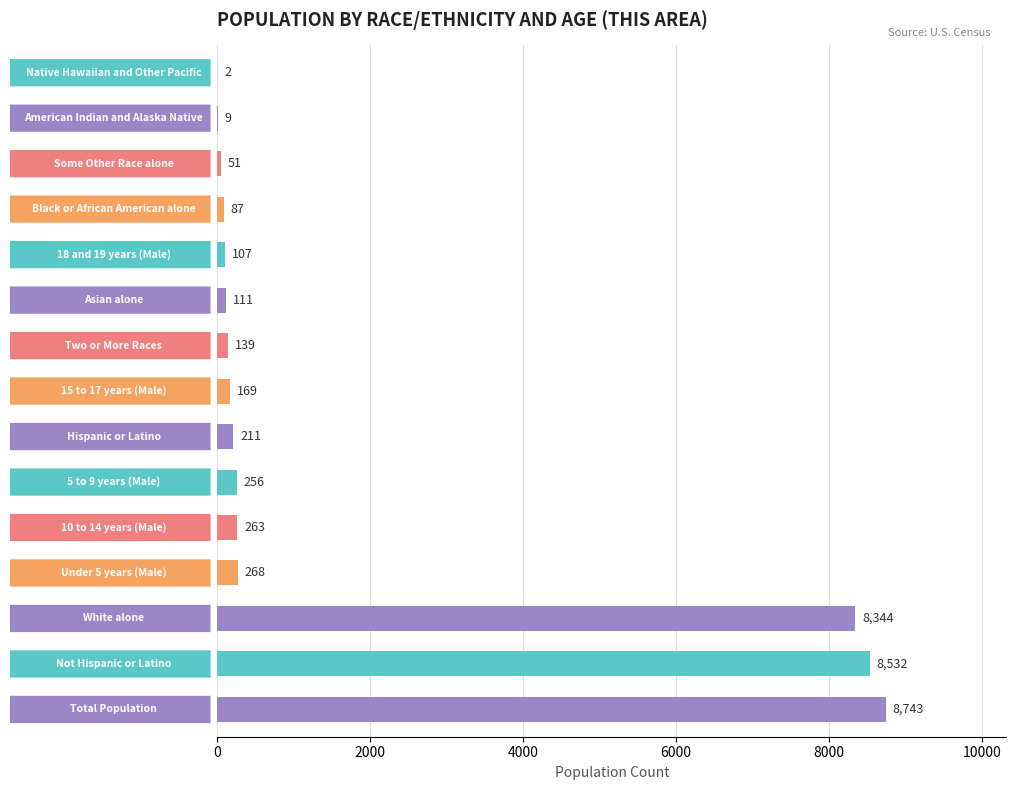

Are the bars horizontal?

Yes